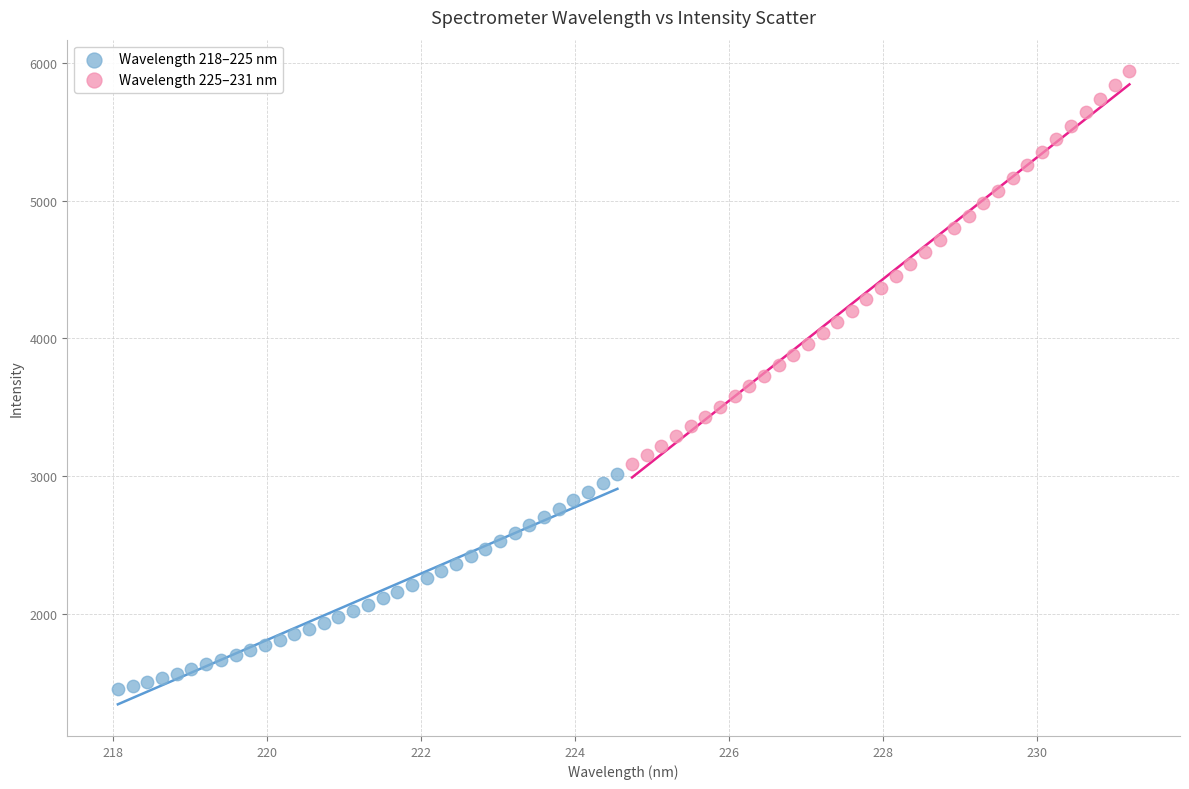

Which series has the largest Y range (max minus min)?

Wavelength 225–231 nm